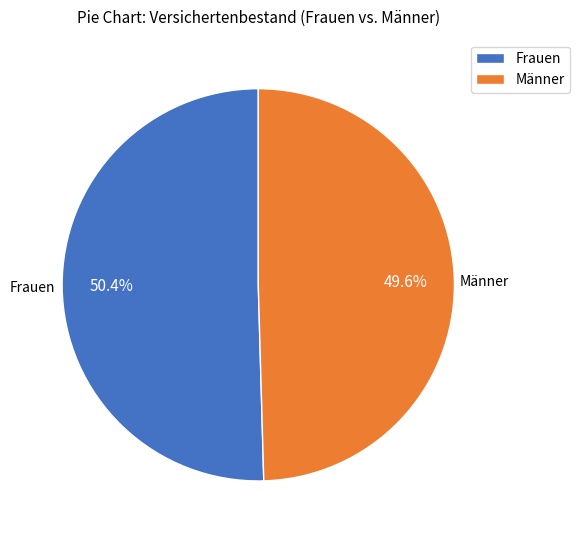

Which slice is the largest?

Frauen